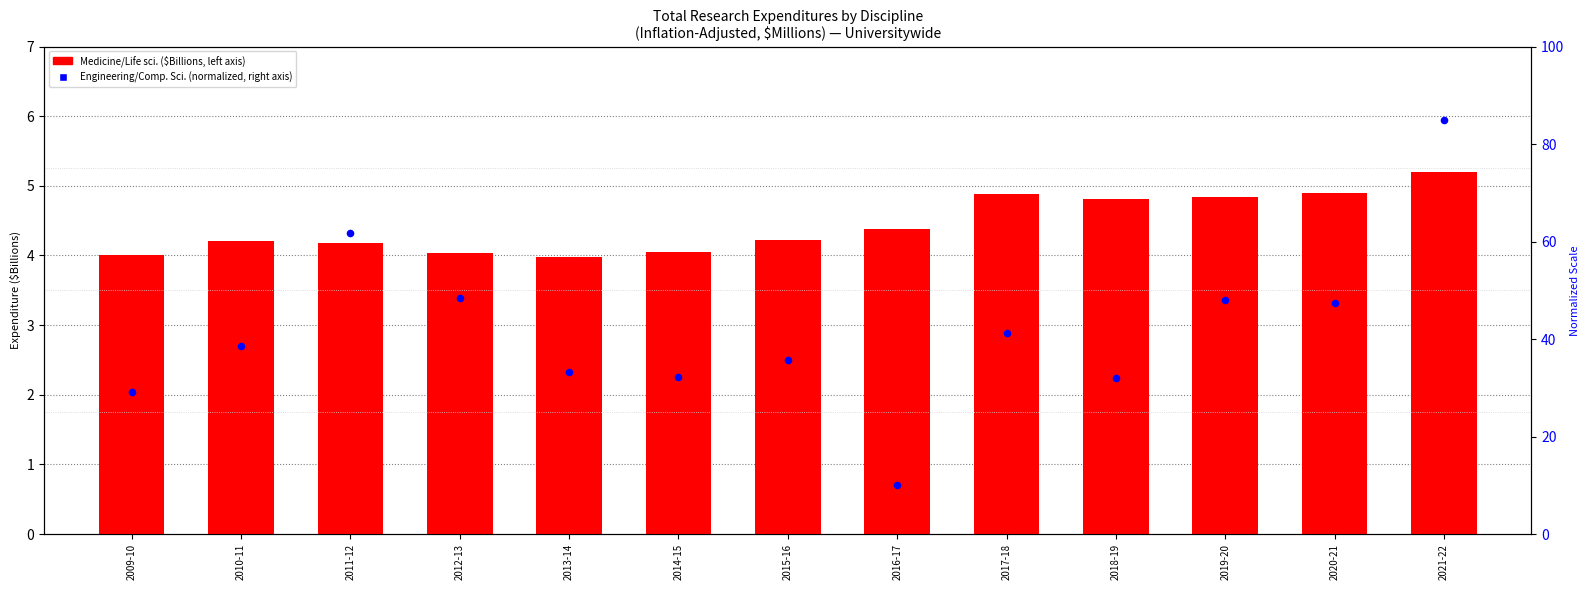

What is the total value across all series at 2017-18?

46.1